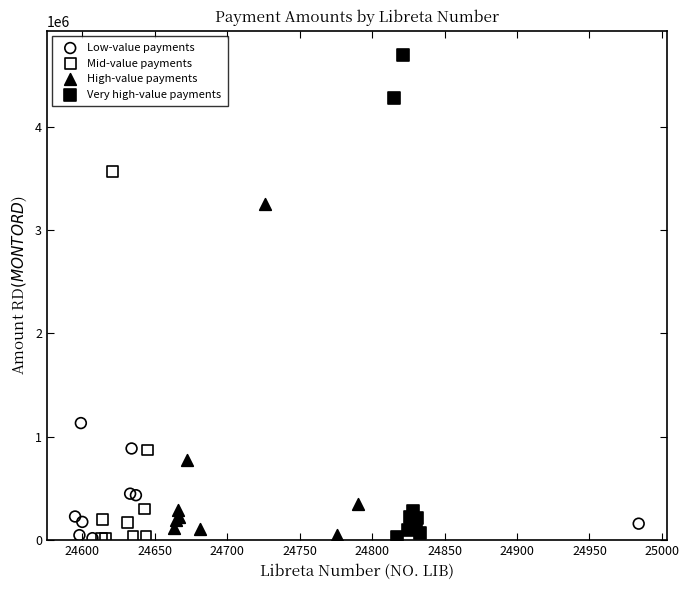

Which series reaches the maximum Y coordinate?

Very high-value payments